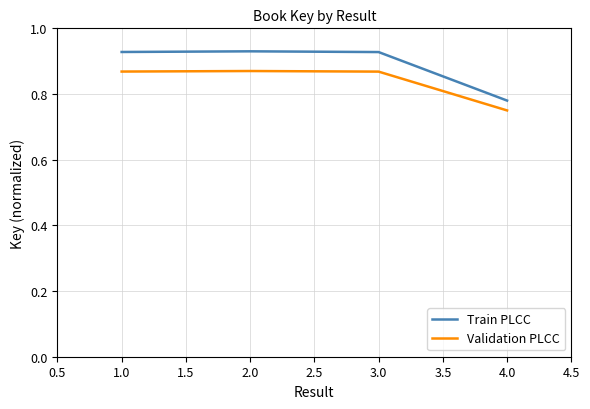

Which series has the largest total across all categories?

Train PLCC